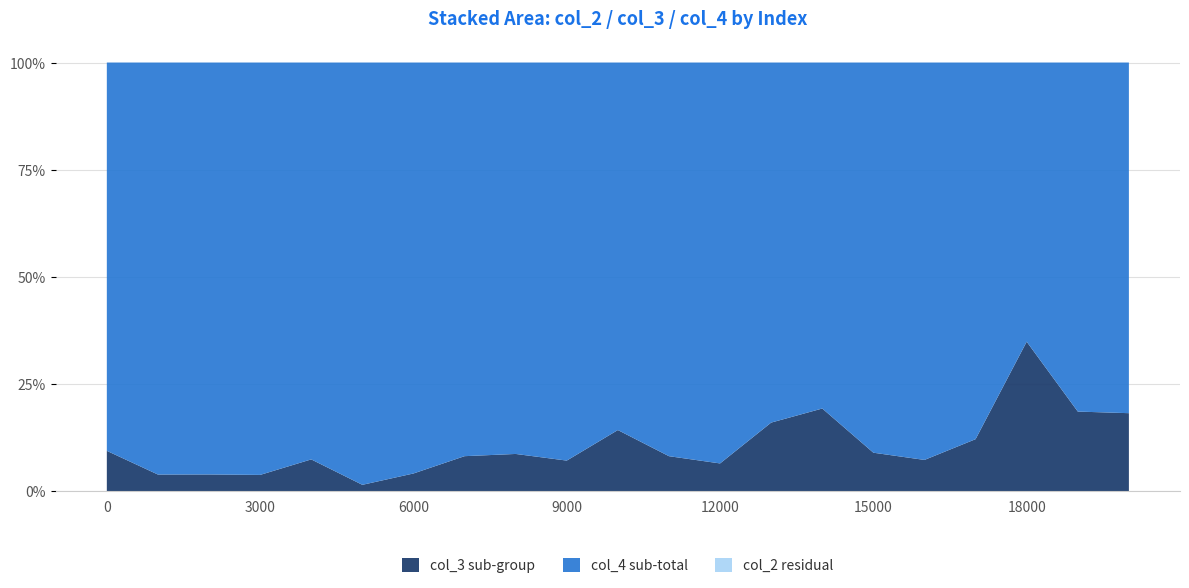

Reading left to right, transcribe all the data shown in this chart.

col_4: 130476	2732	741	1525	2276	1338	1630	1216	1200	1160	1450	4855	10564	18731	9552	2640	191	558	736	1303	3306
col_3: 13541	110	30	60	182	20	70	108	114	89	241	431	730	3566	2281	260	15	77	394	297	735
col_2: 144017	2842	771	1585	2458	1358	1700	1324	1314	1249	1691	5286	11294	22297	11833	2900	206	635	1130	1600	4041